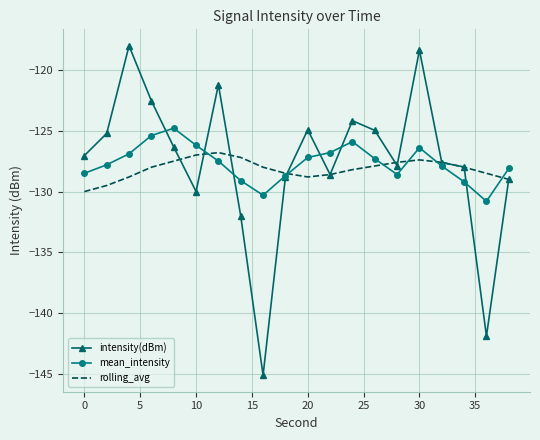

What are all the series names shown in the legend?

intensity(dBm), mean_intensity, rolling_avg